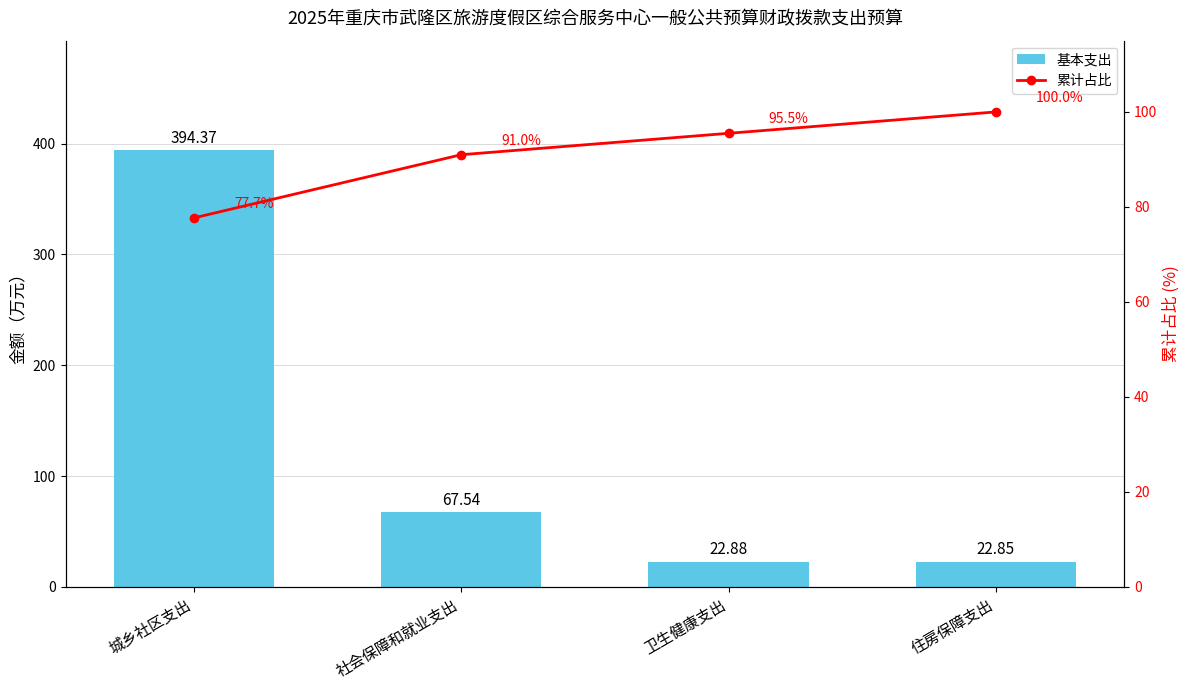

What is the total value across all series at 社会保障和就业支出?

158.5